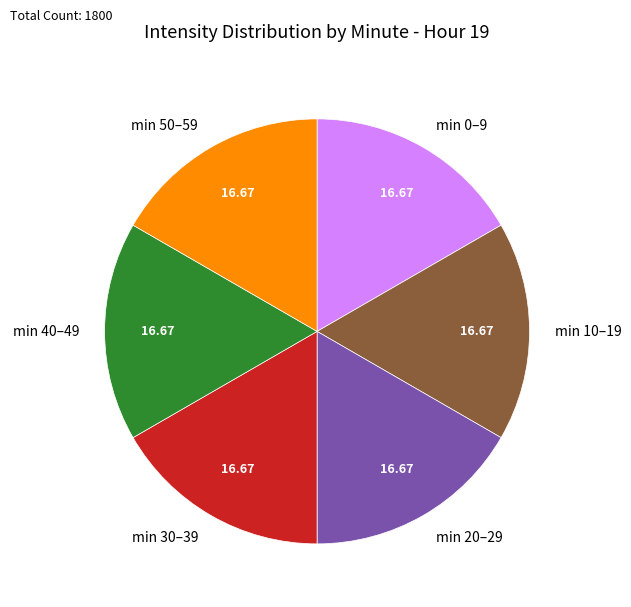

Approximately how many times larger is the value at min 50–59 compared to min 0–9?

1.0